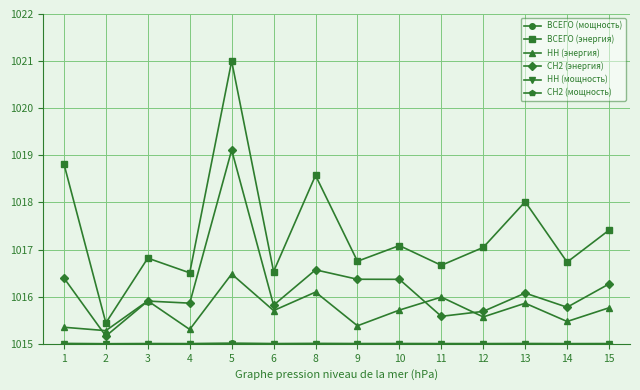

The value of НН (энергия) at 11 is 1548.6. True or false?

False